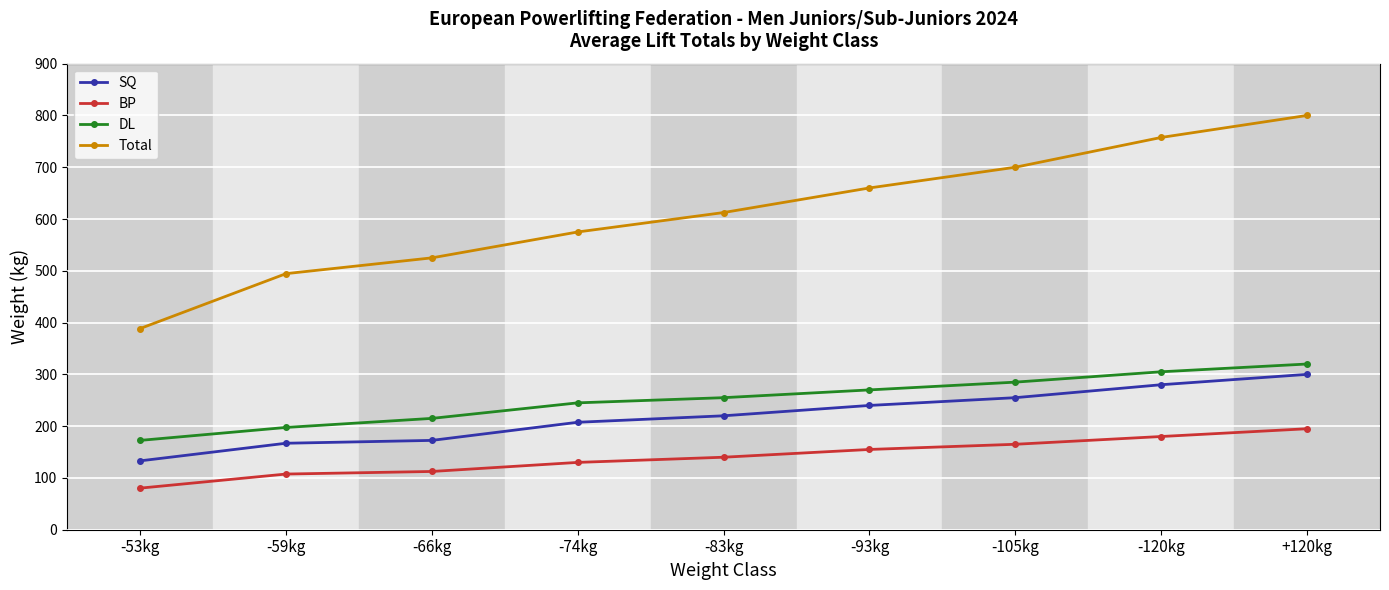

What is the difference between the highest and lowest values at -105kg?

535.0